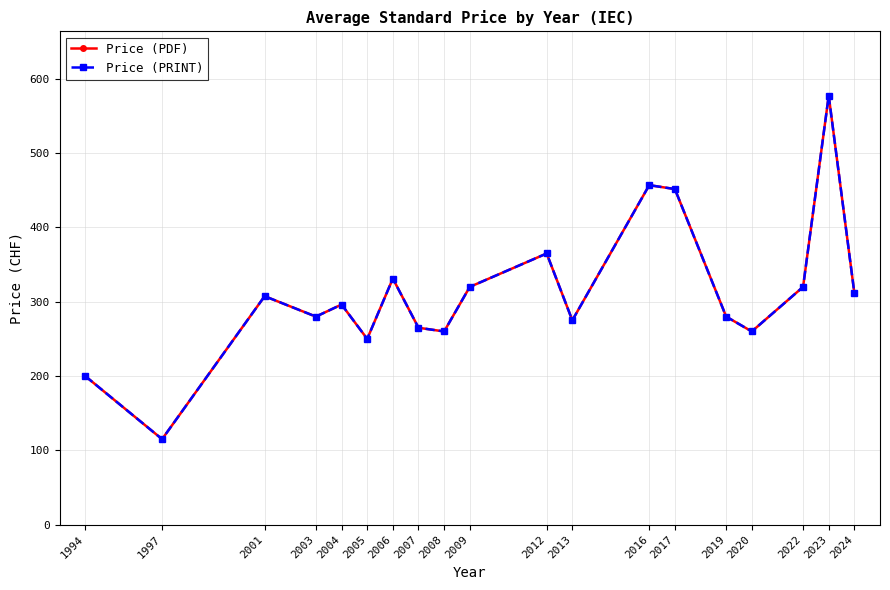

What is the approximate value of Price (PDF) at 2016?

457.0